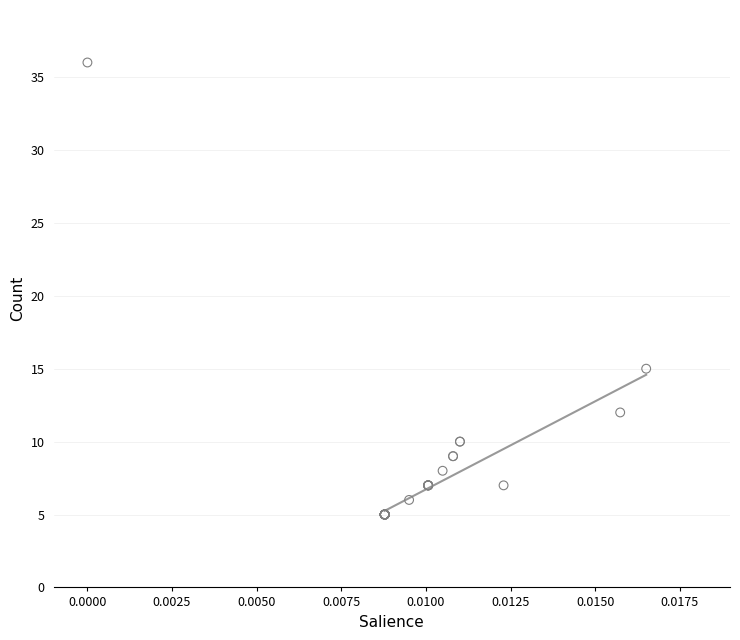

What Y value in the scatter plot is closest to 20?

15